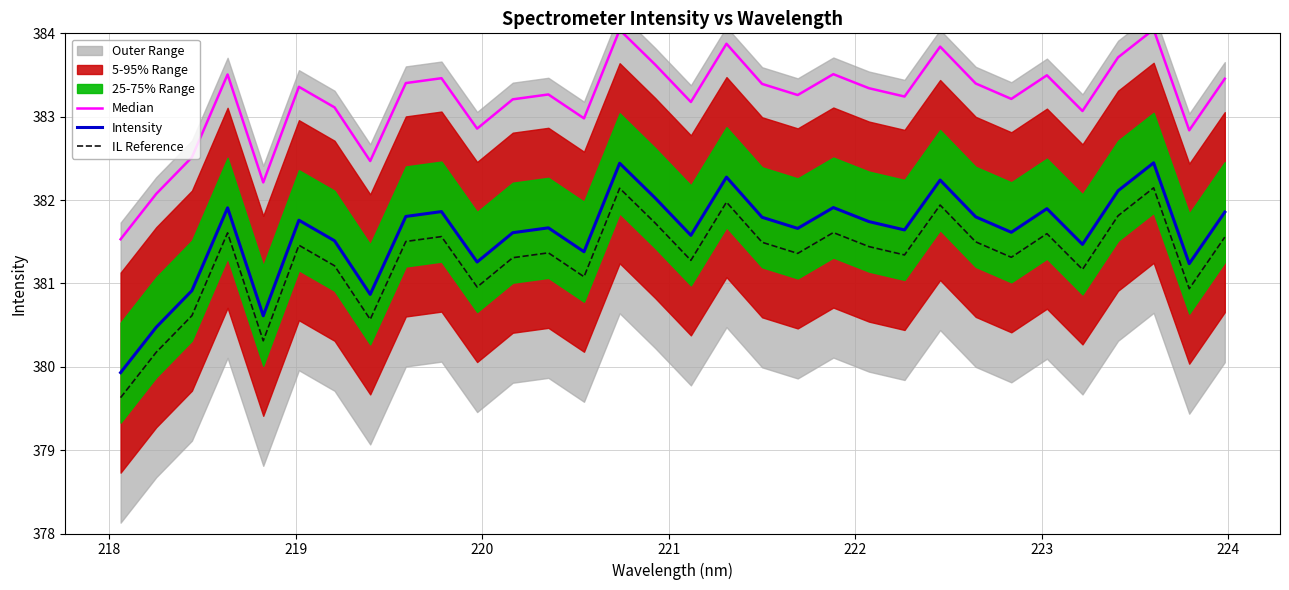

True or false: Intensity has more than 1 points higher than both neighbors.

True